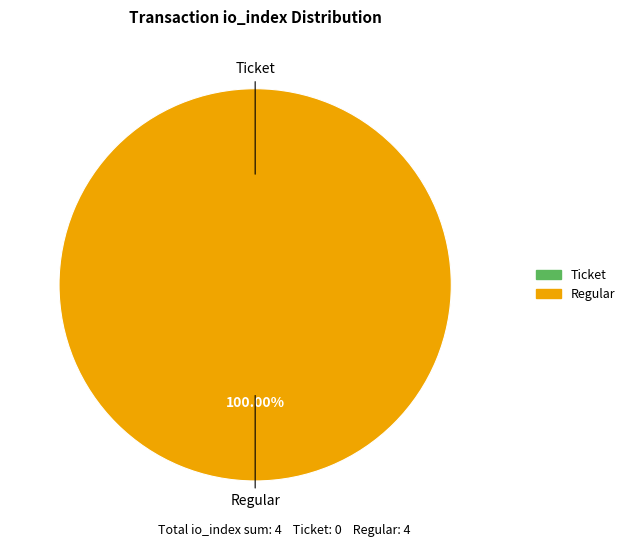

True or false: Ticket (io_index=0) accounts for 0% of the total.

True